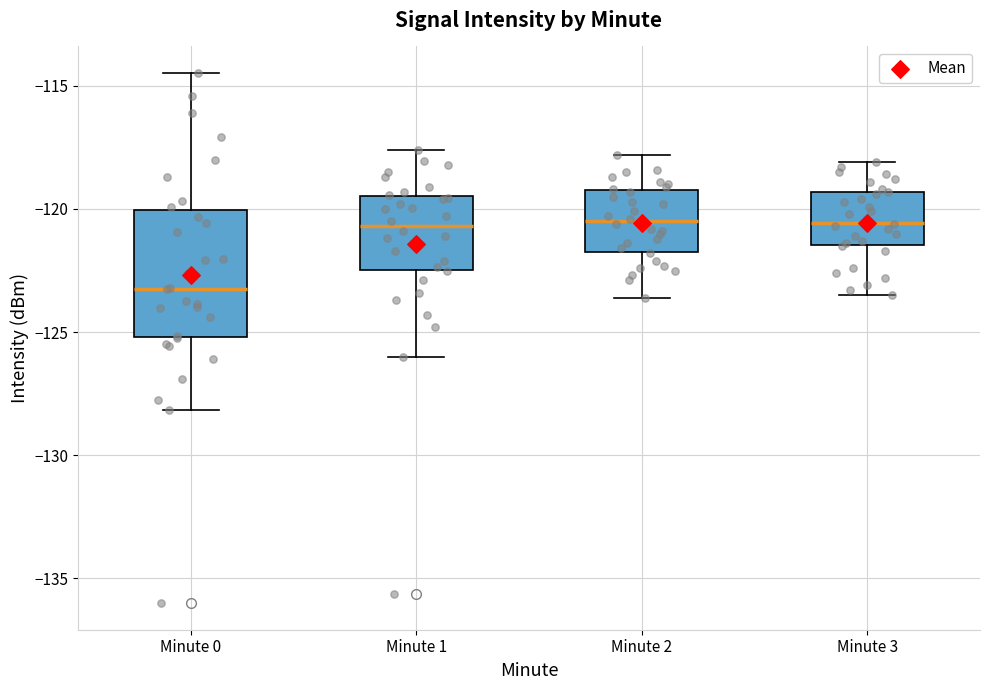

Comparing the boxes themselves (not the whiskers), which one is the tallest?

Minute 0